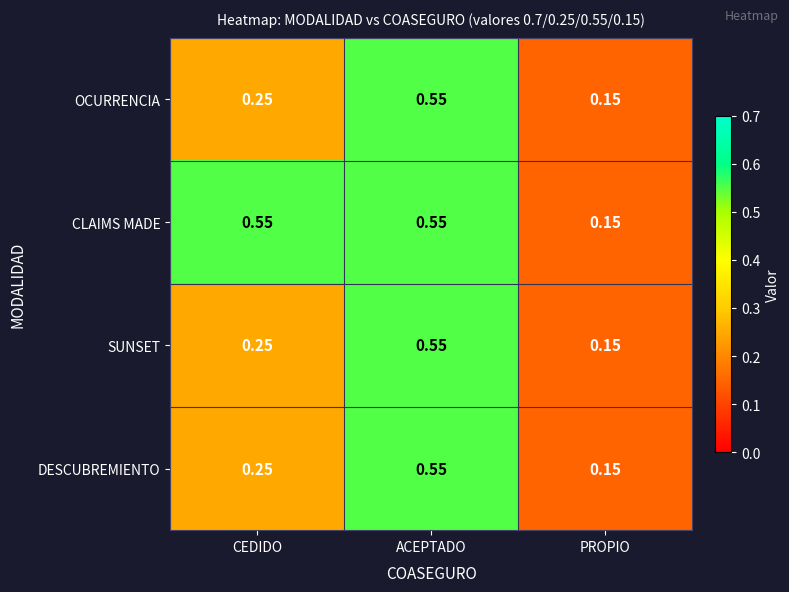

Which label corresponds to the smallest value in the chart?

PROPIO